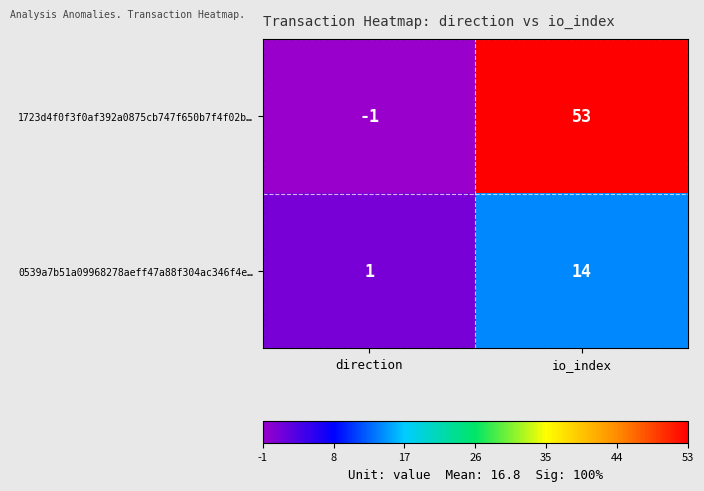

True or false: 1723d4f0f3f0af392a0875cb747f650b7f4f02b… has a value of 88 at io_index.

False